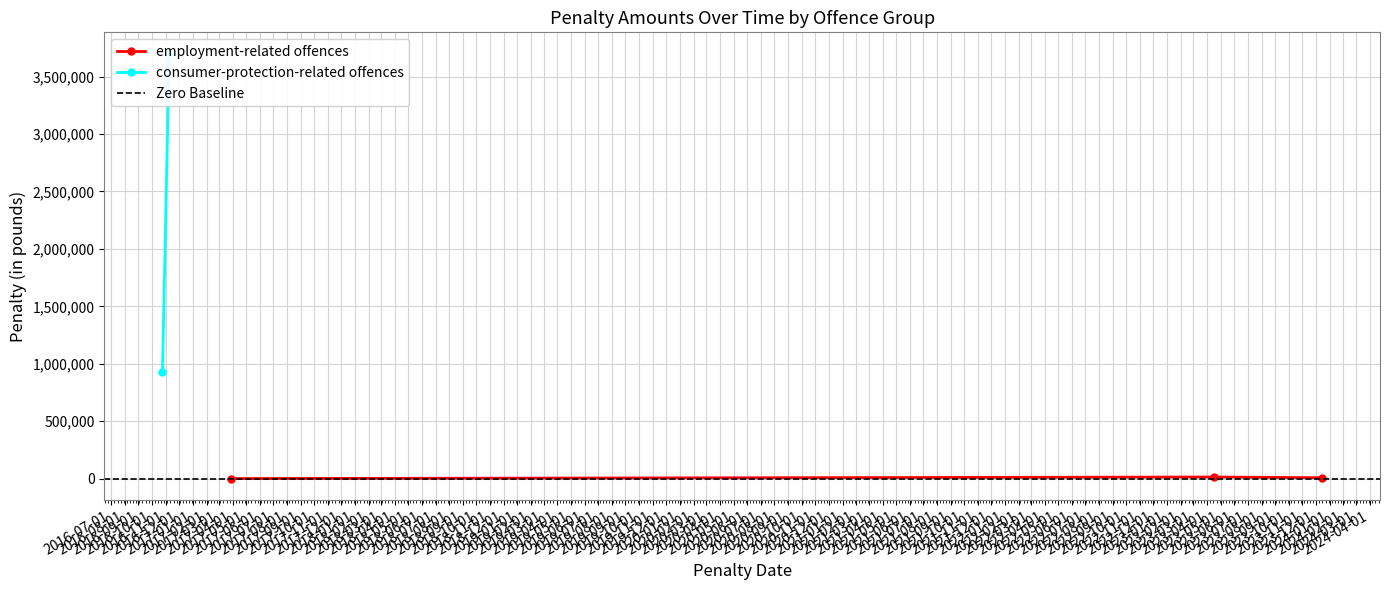

What is the smallest value displayed?

153